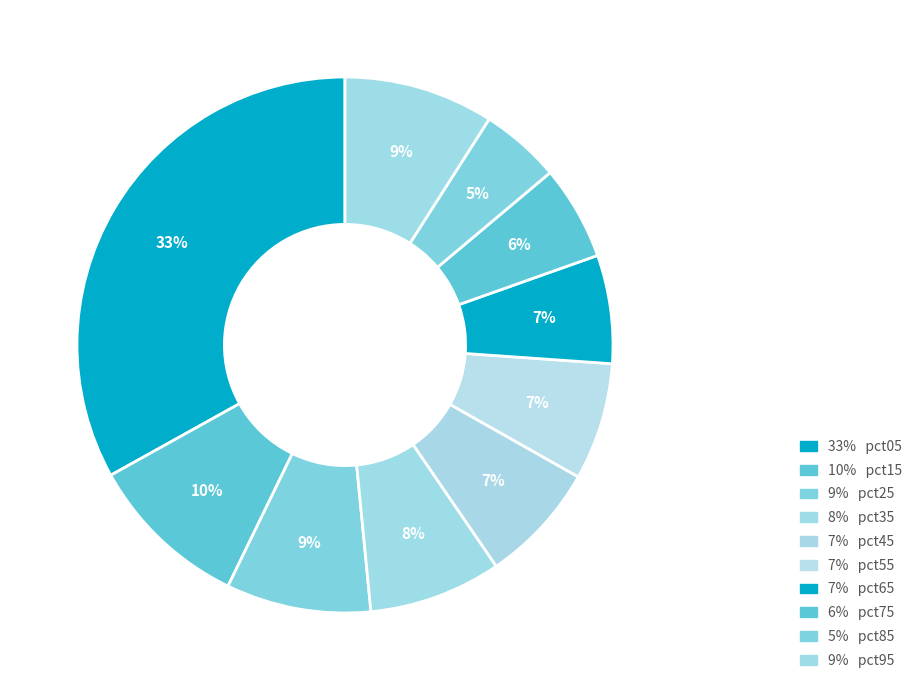

To the nearest percent, what is the average slice percentage?

10%